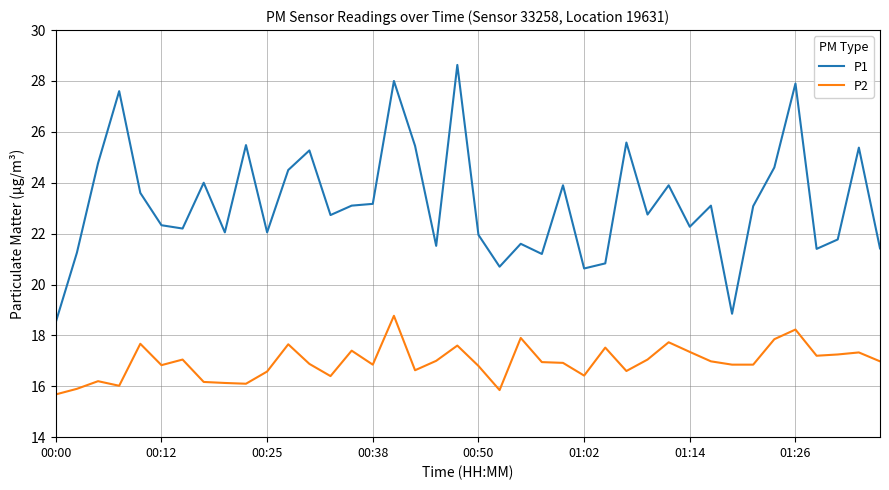

What are all the series names shown in the legend?

P1, P2